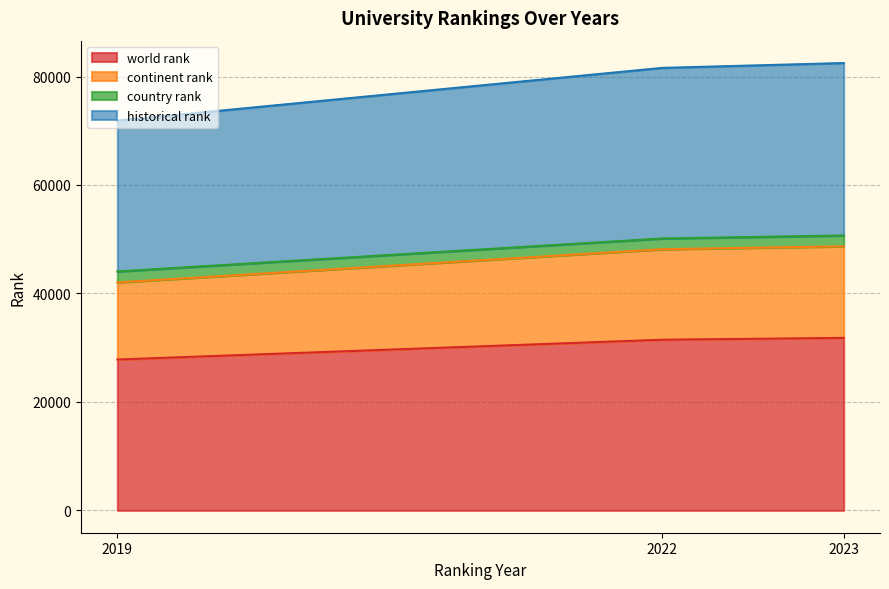

Does the chart display data point markers on the line(s)?

No